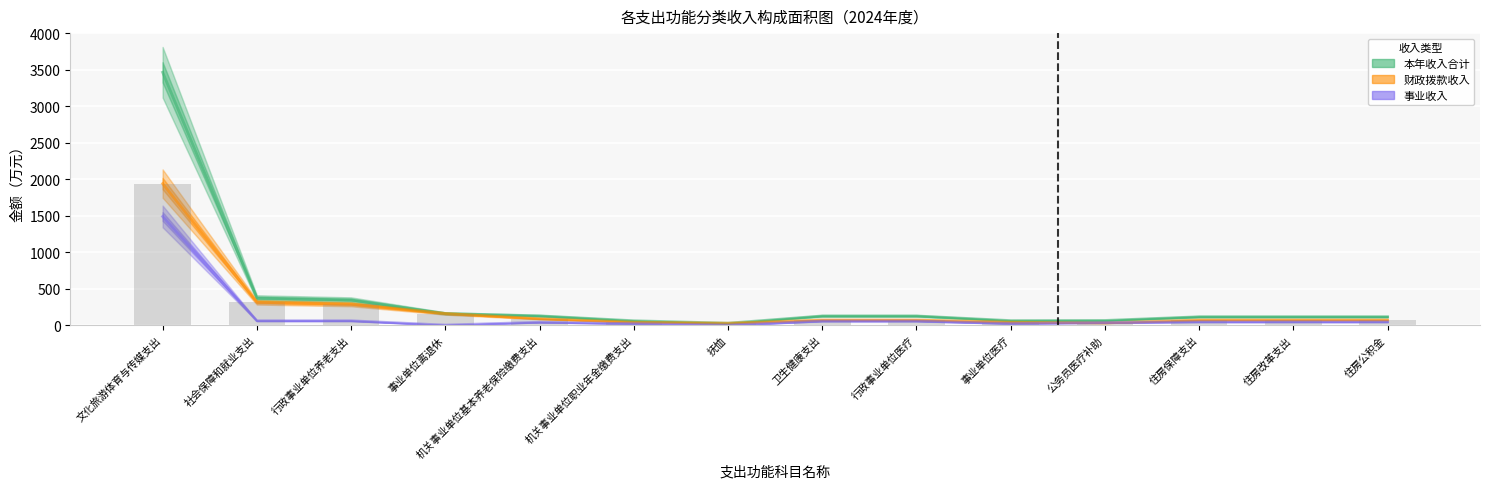

What is the value of the 财政拨款收入 bar at the 8th from the left?

70.0